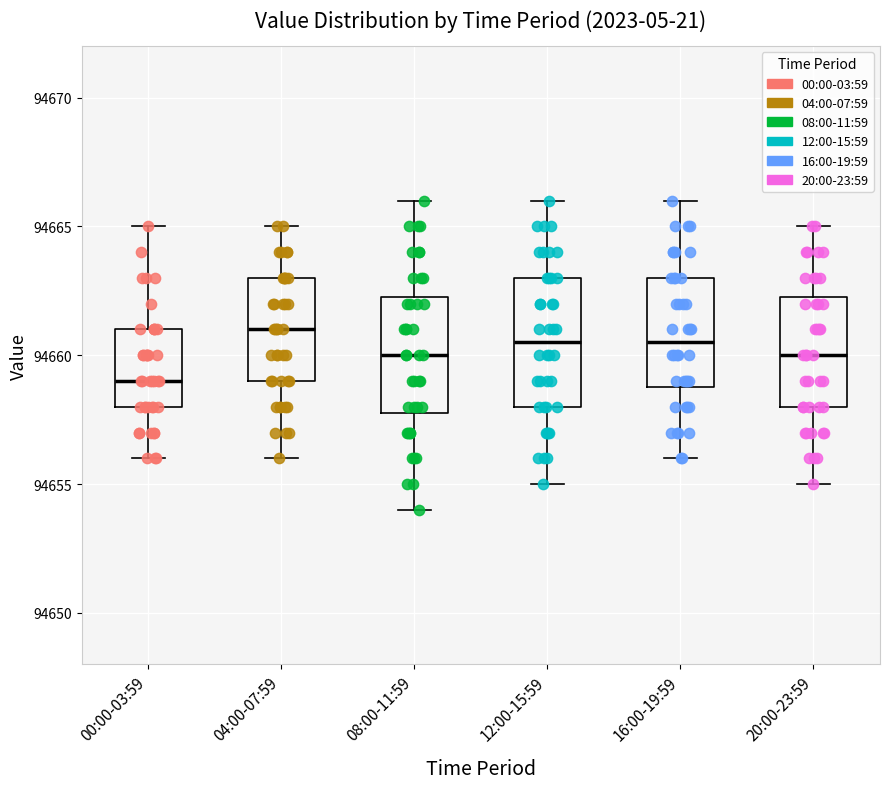

Reading left to right, transcribe this box plot: for each box, give where its median line is, the range the box spans, and where its two whiskers end, as read against the y-axis. The values are not printed on the chart, so give them approximately, as read against the axis.

00:00-03:59: median 94659.0, box 94658.0 to 94661.0, whiskers 94656.0 to 94665.0
04:00-07:59: median 94661.0, box 94659.0 to 94663.0, whiskers 94656.0 to 94665.0
08:00-11:59: median 94660.0, box 94658.0 to 94662.5, whiskers 94654.0 to 94666.0
12:00-15:59: median 94660.5, box 94658.0 to 94663.0, whiskers 94655.0 to 94666.0
16:00-19:59: median 94660.5, box 94659.0 to 94663.0, whiskers 94656.0 to 94666.0
20:00-23:59: median 94660.0, box 94658.0 to 94662.5, whiskers 94655.0 to 94665.0